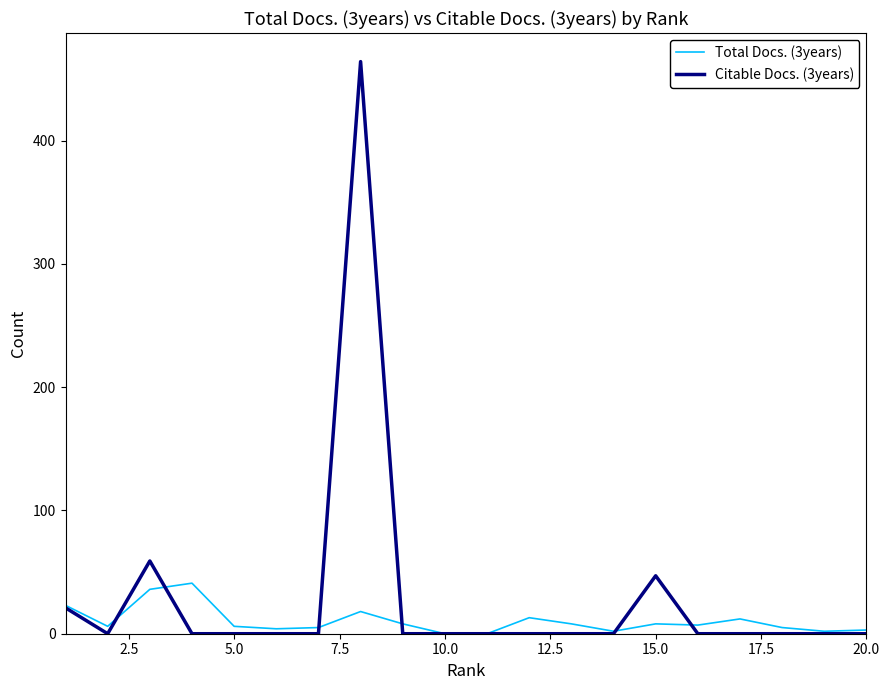

Which series has the largest range (max minus min)?

Citable Docs. (3years)